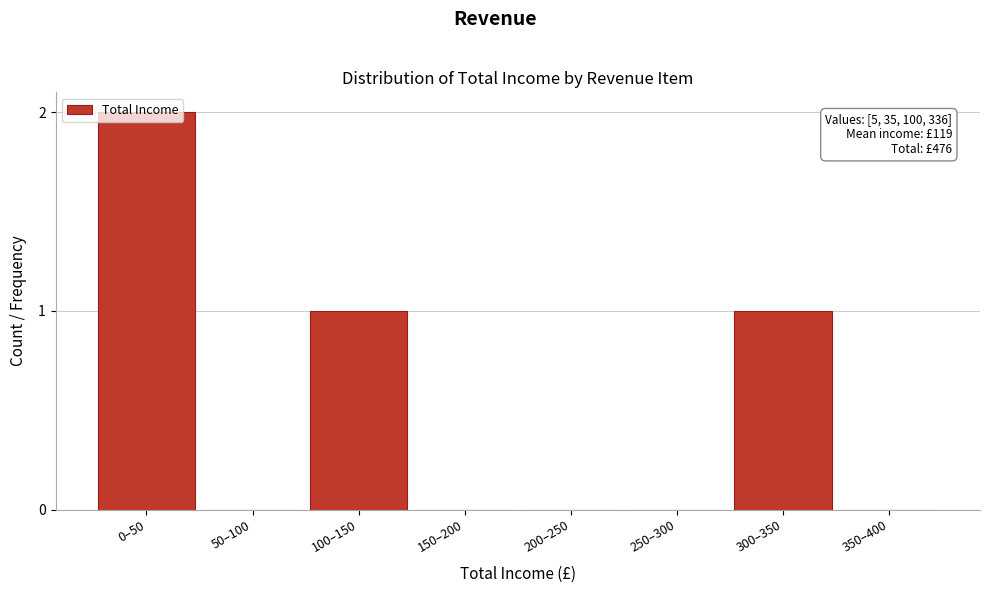

True or false: the data shows 0 at 200–250.

True